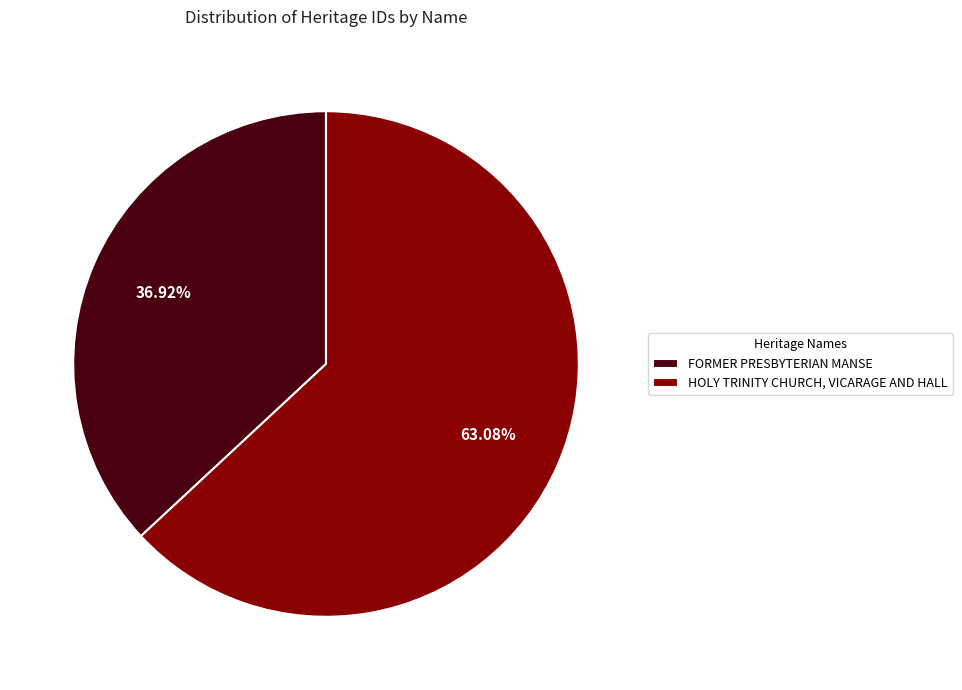

Count the number of slices in the pie.

2